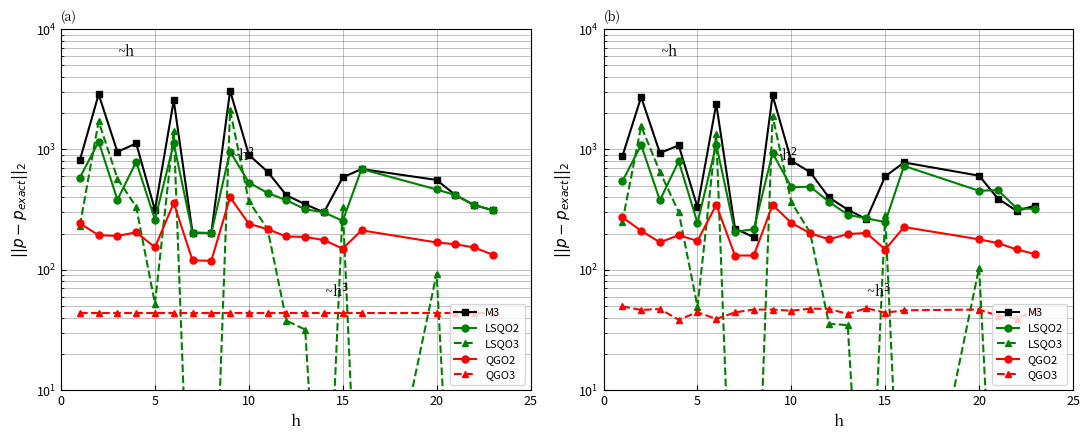

List the series in order of their overall mean, lowest first.

QGO3, QGO2, LSQO3, LSQO2, M3